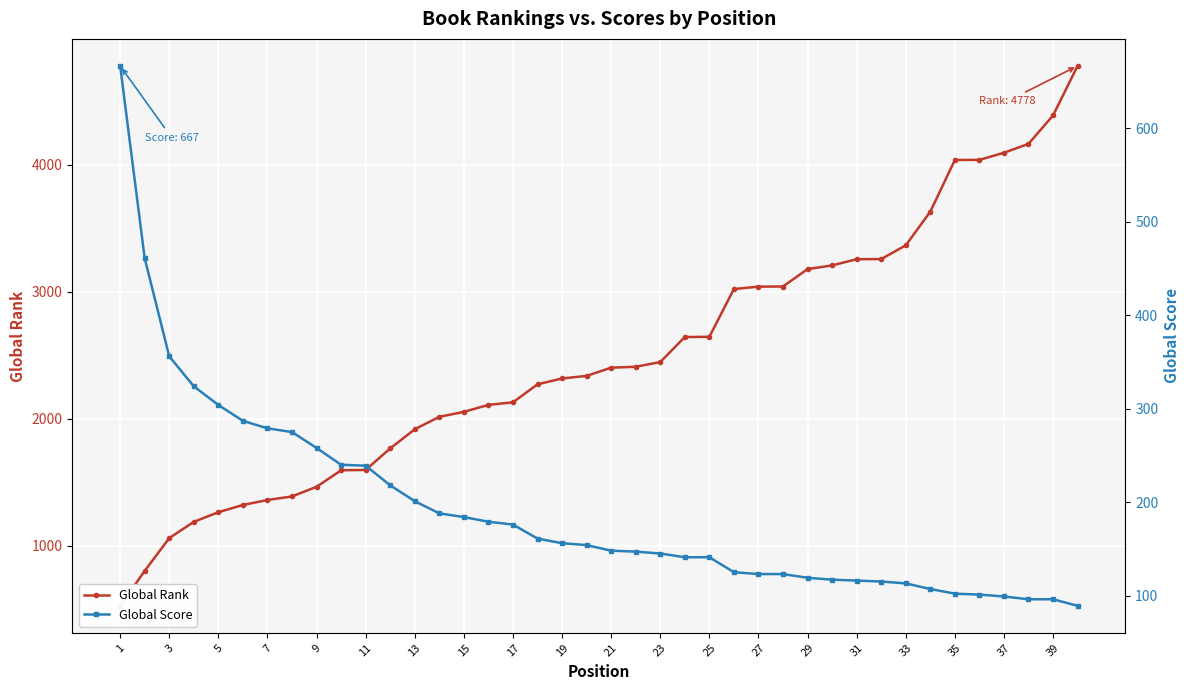

How many lines are shown in the chart?

2